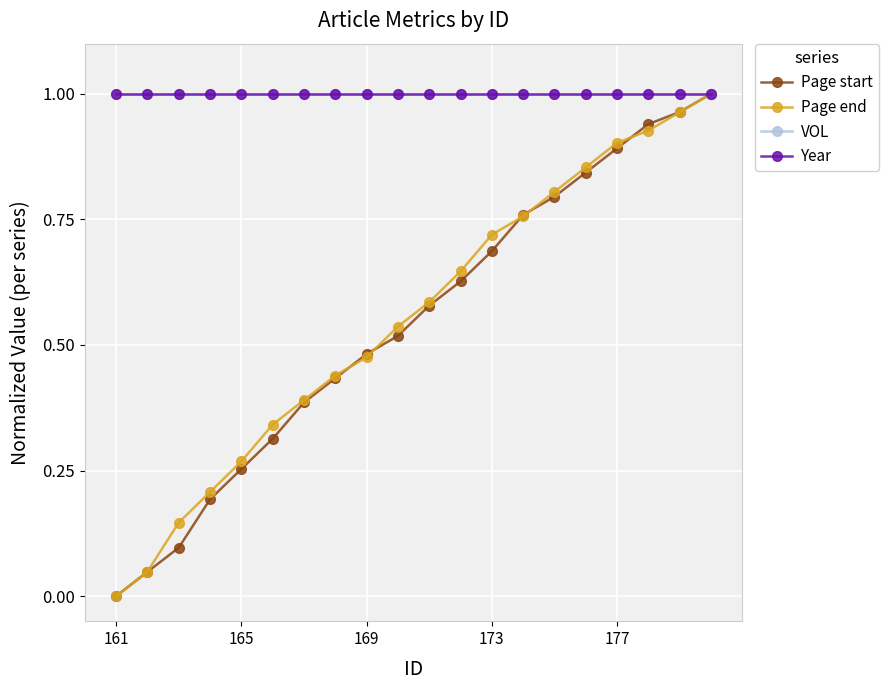

True or false: VOL and Year cross at least once.

False